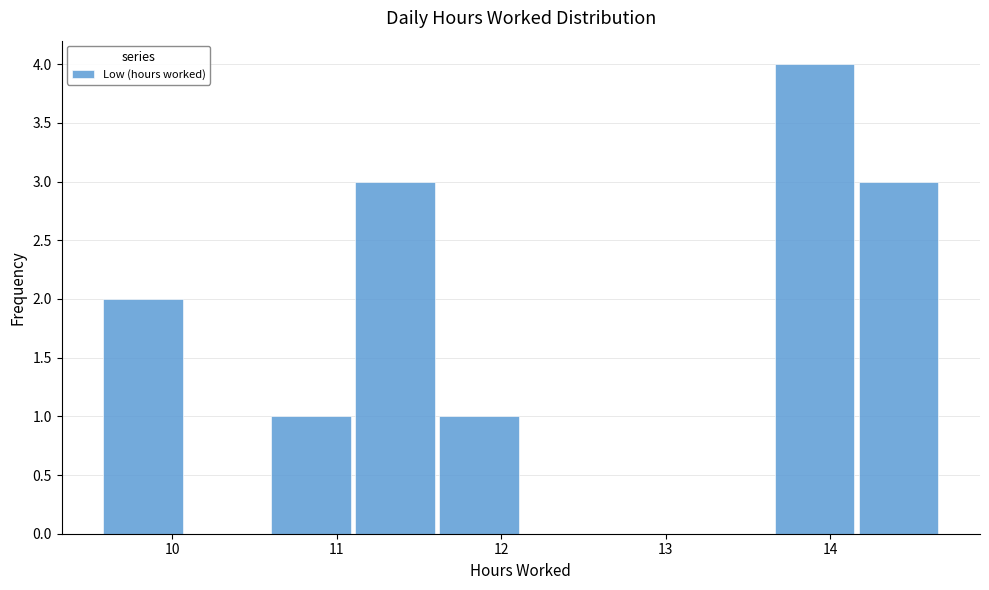

Reading left to right, list every bar in this chart as the range it spans on the x-axis followed by its height. Neither the bar edges nor the heights are printed on the chart, so give them approximately, as read against the axes.

9.57 to 10.08: 2
10.08 to 10.59: 0
10.59 to 11.10: 1
11.10 to 11.61: 3
11.61 to 12.12: 1
12.12 to 12.63: 0
12.63 to 13.14: 0
13.14 to 13.65: 0
13.65 to 14.16: 4
14.16 to 14.67: 3